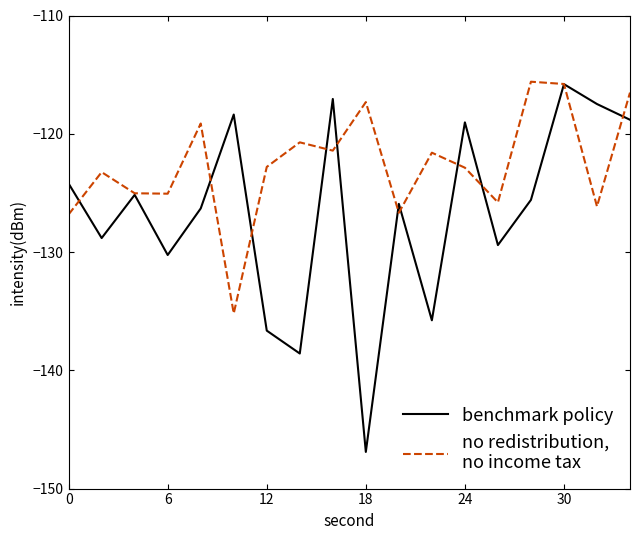

What is the greatest value displayed?

-115.6